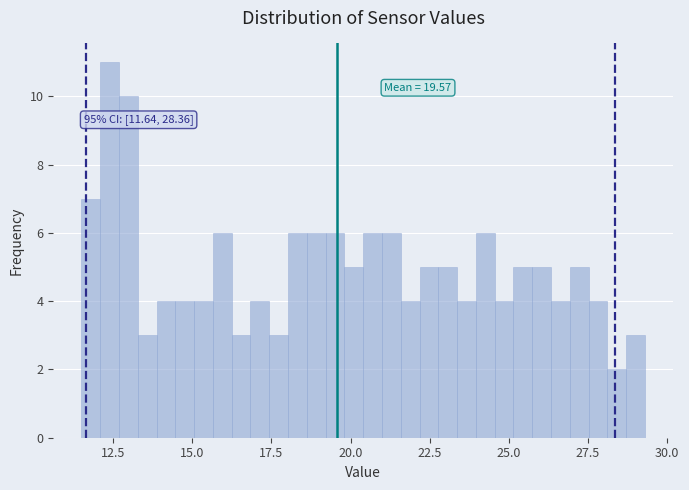

Around what value on the x-axis is the tallest bar? Give the approximate position of its centre, as read against the axis.

12.5